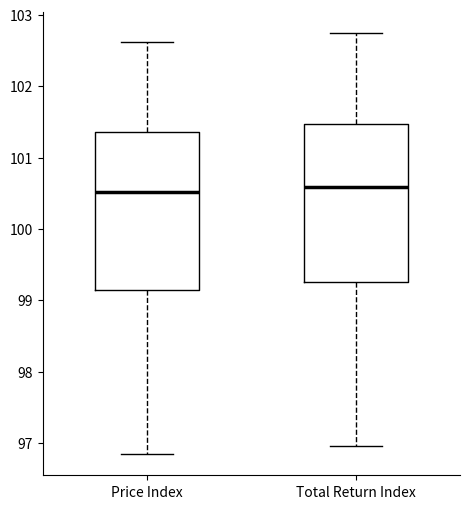

Where is the lower edge of the box for Total Return Index on the y-axis? The values are not printed on the chart, so give them approximately, as read against the axis.

99.3